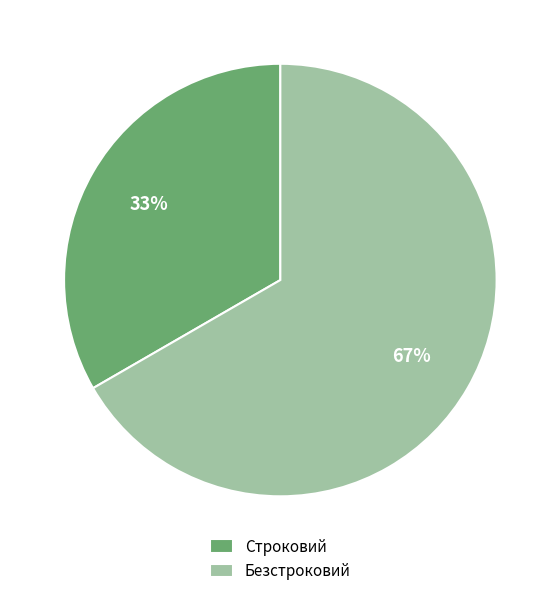

Does any single category account for the majority?

Yes